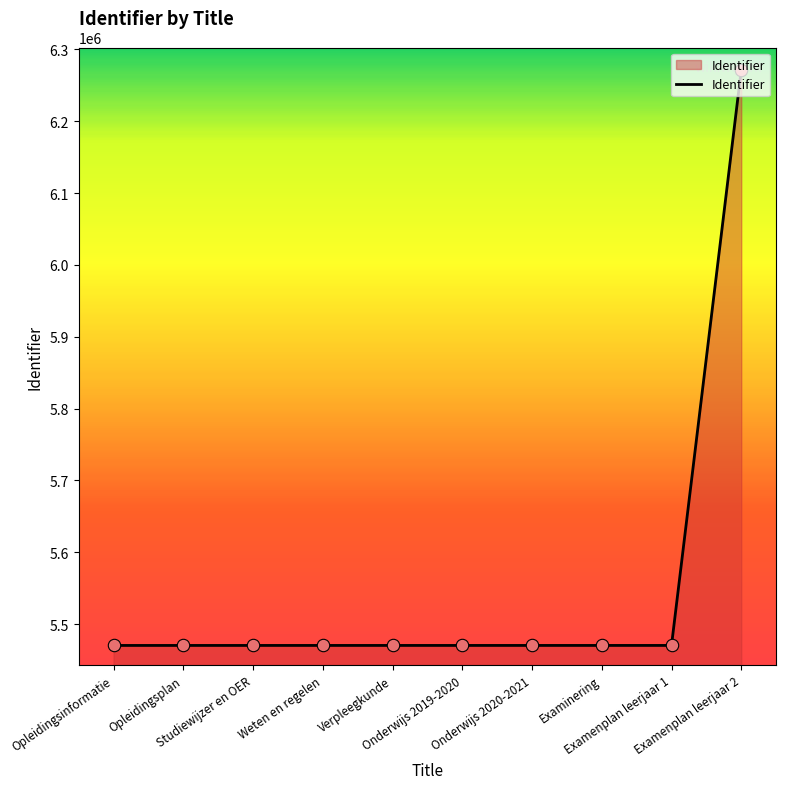

What is the change in value from Opleidingsinformatie to Verpleegkunde?

+11